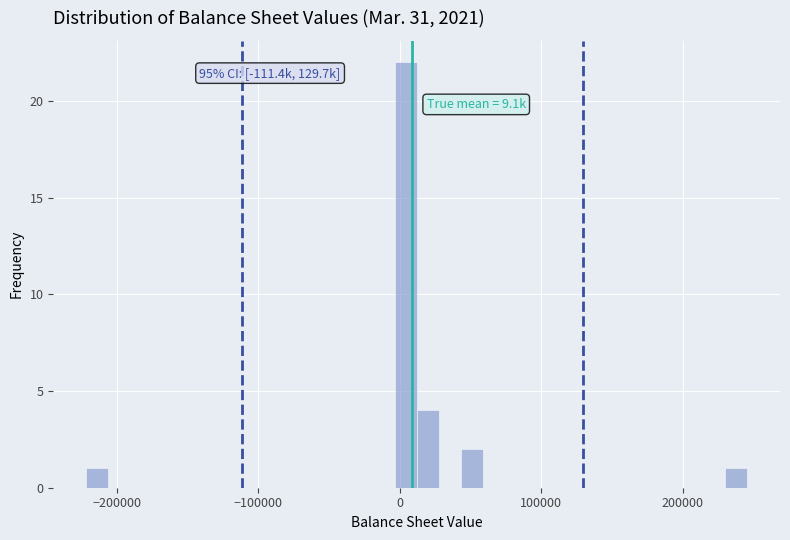

Around what value on the x-axis is the tallest bar? Give the approximate position of its centre, as read against the axis.

0